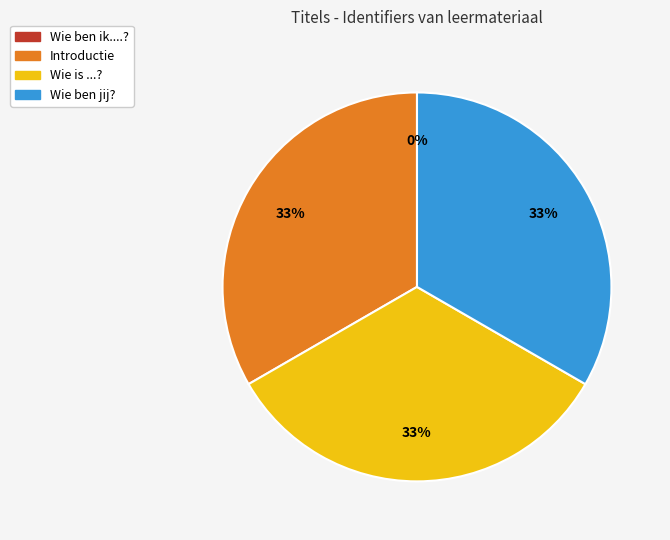

To the nearest percent, what is the difference between the largest and smallest slice percentages?

33%